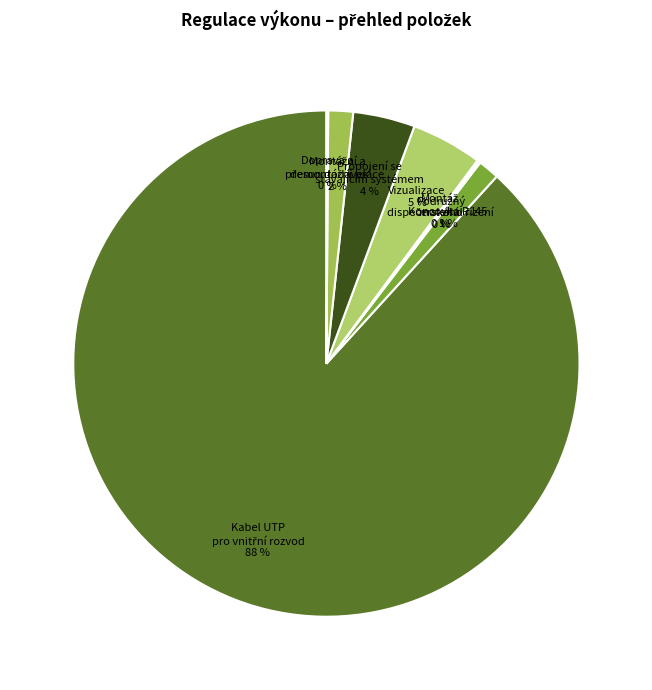

Is there a majority slice in this chart?

Yes